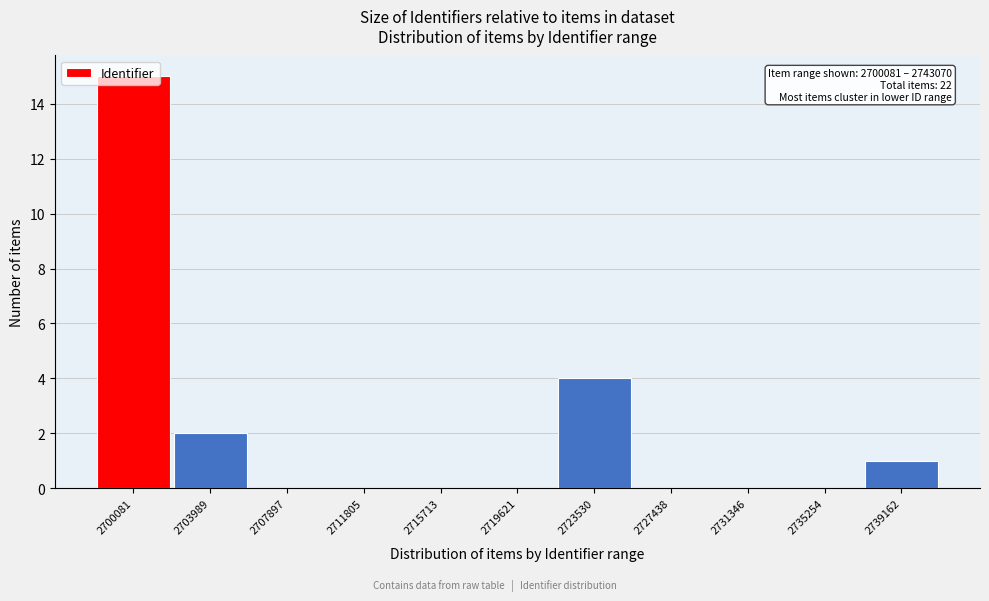

What is the change in value from 2707897 to 2739162?

+1